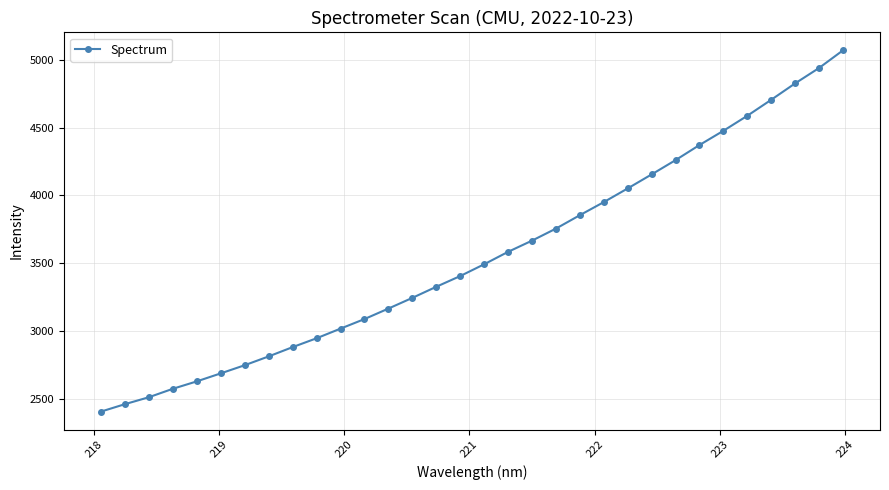

What is the sum of all values?

113669.4